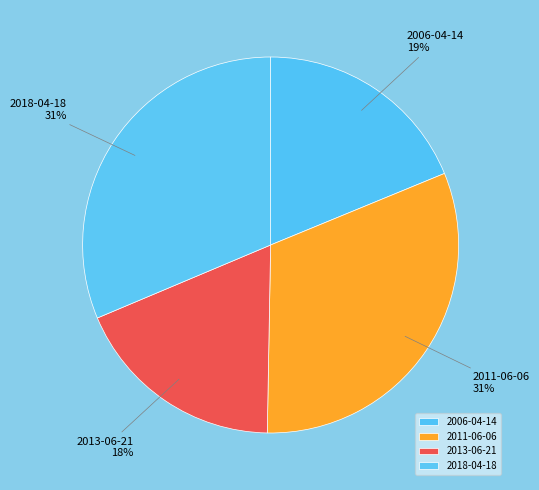

To the nearest percent, what percentage of the pie is 2013-06-21?

18%